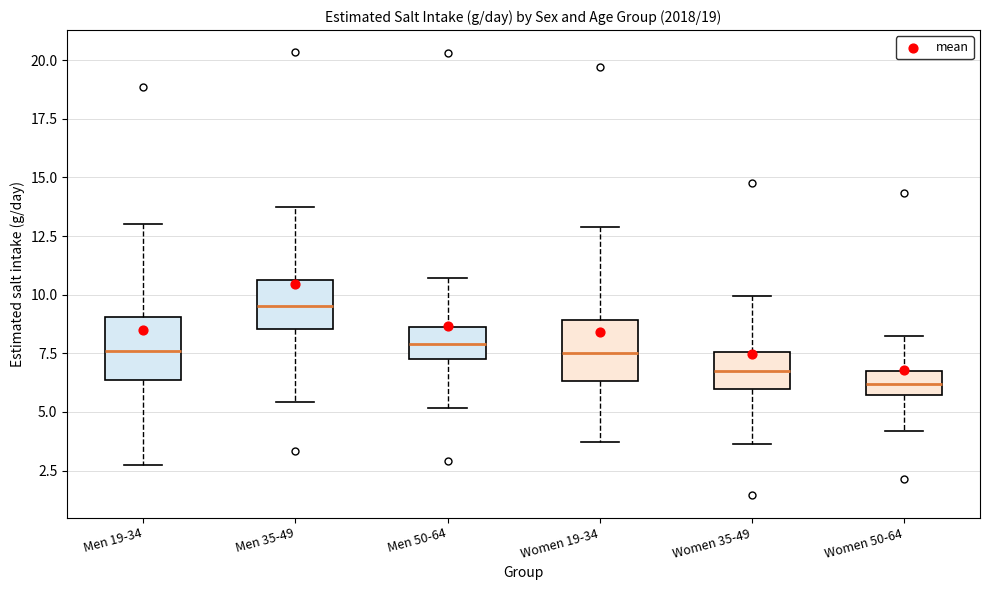

Reading left to right, transcribe this box plot: for each box, give where its median line is, the range the box spans, and where its two whiskers end, as read against the y-axis. The values are not printed on the chart, so give them approximately, as read against the axis.

Men 19-34: median 7.5, box 6.5 to 9.0, whiskers 2.5 to 13.0
Men 35-49: median 9.5, box 8.5 to 10.5, whiskers 5.5 to 13.5
Men 50-64: median 8.0, box 7.5 to 8.5, whiskers 5.0 to 10.5
Women 19-34: median 7.5, box 6.5 to 9.0, whiskers 3.5 to 13.0
Women 35-49: median 6.5, box 6.0 to 7.5, whiskers 3.5 to 10.0
Women 50-64: median 6.0, box 5.5 to 6.5, whiskers 4.0 to 8.5